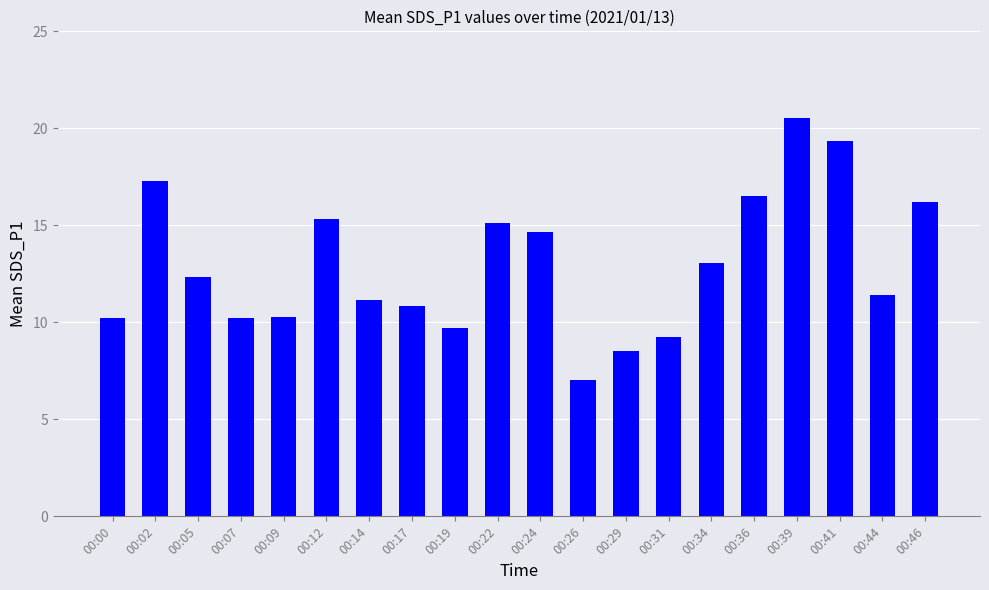

What is the sum of all values?

259.0